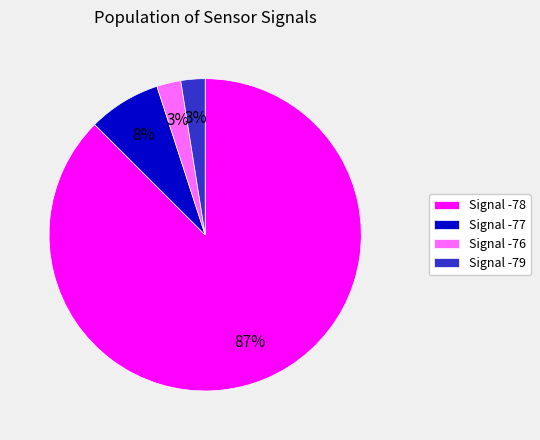

True or false: Signal -76 accounts for 3% of the total.

True